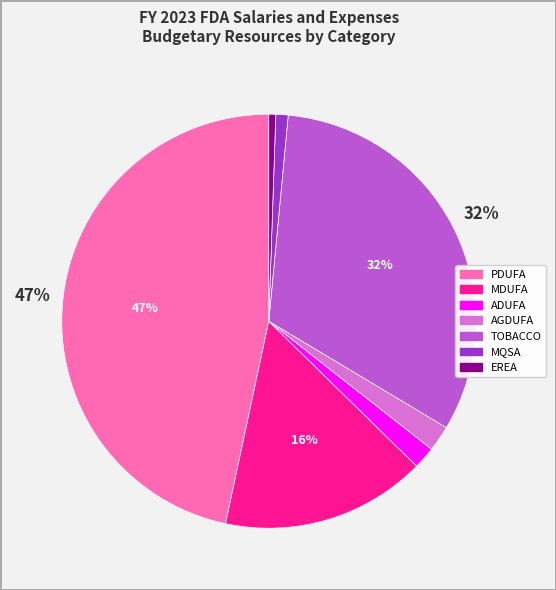

Which slice is the largest?

PDUFA